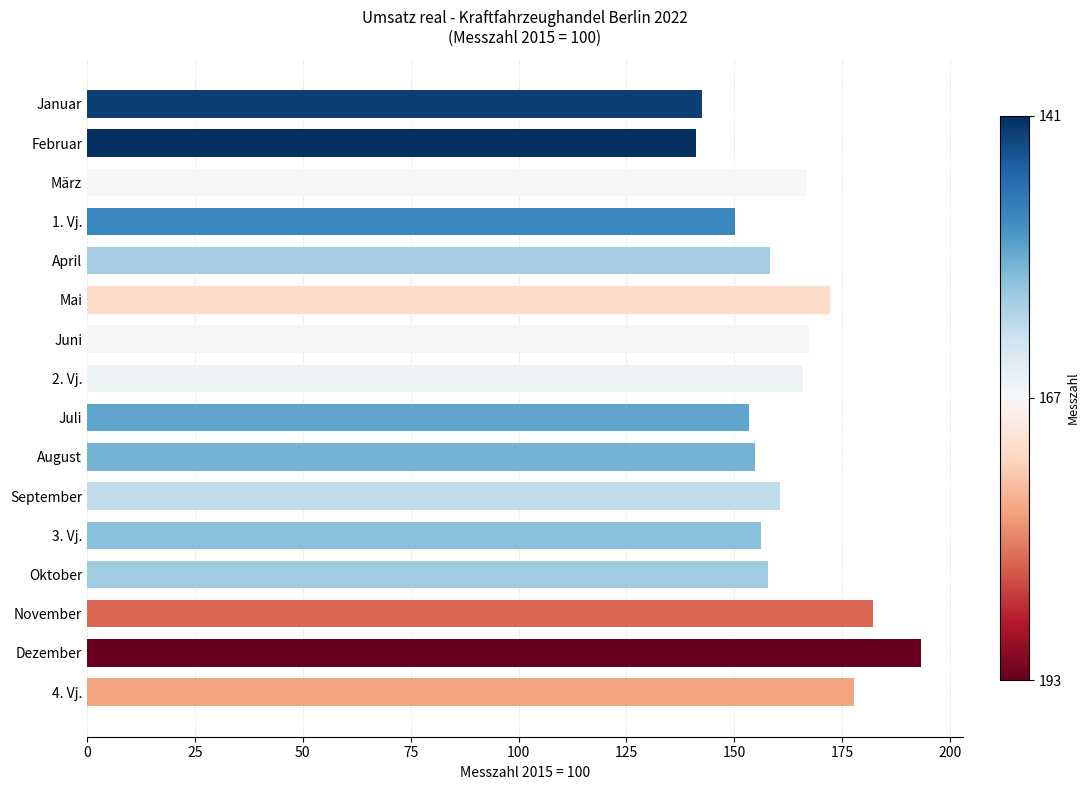

Are the bars horizontal?

Yes